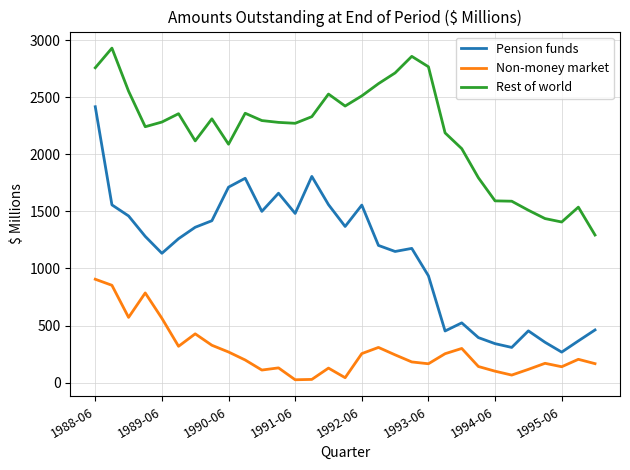

What is the sum of all Non-money market values?

8511